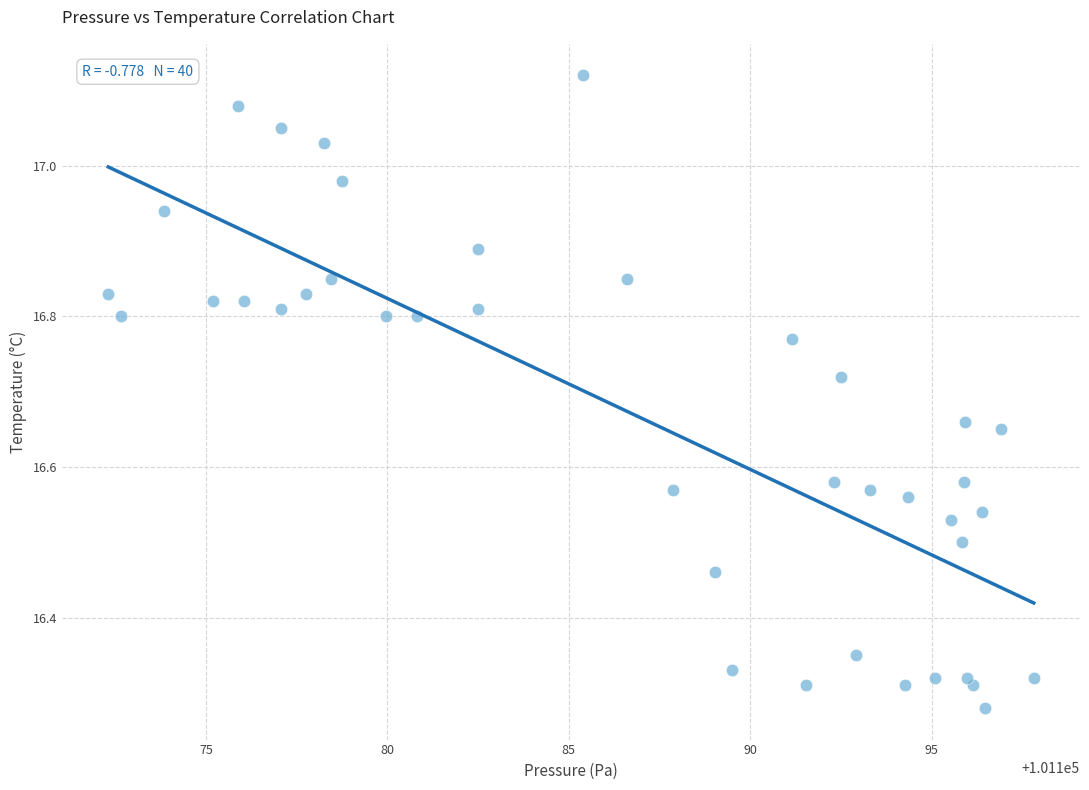

What is the range of Y values (max minus min)?

0.8